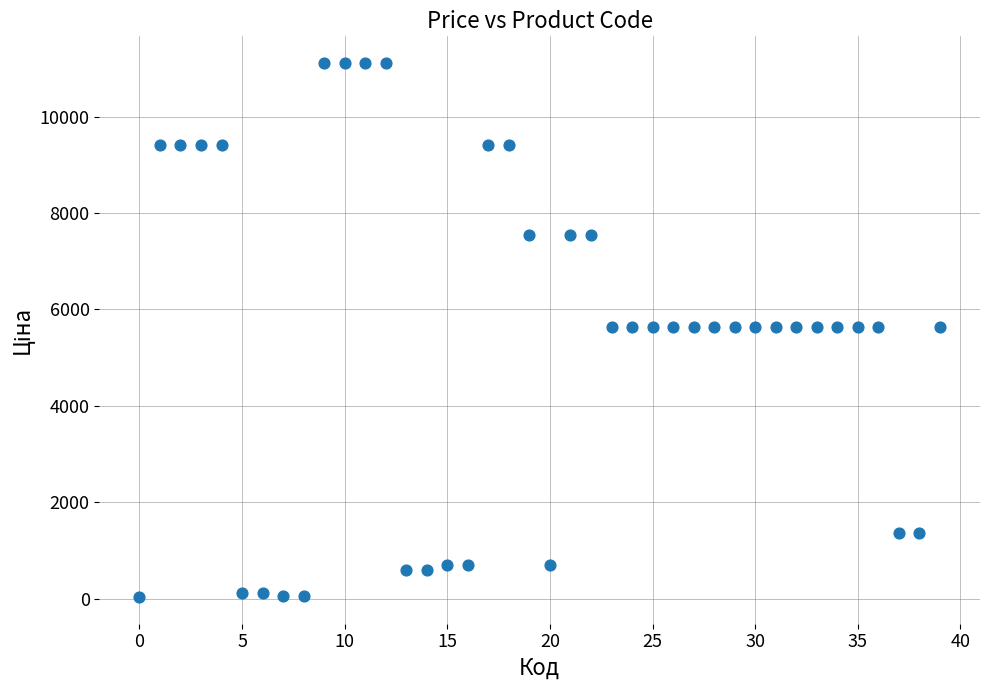

What is the range of Y values (max minus min)?

11081.5